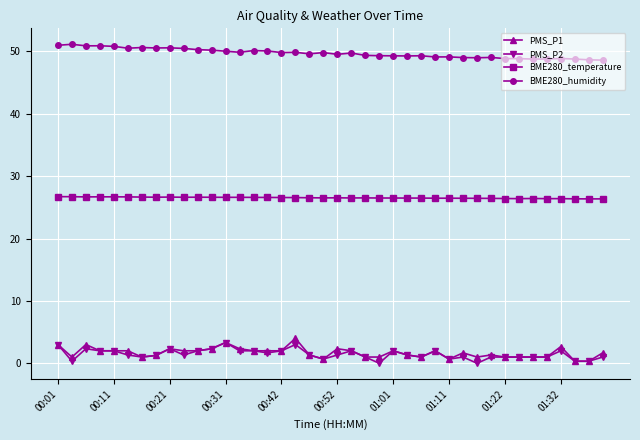

True or false: BME280_humidity and PMS_P2 cross at least once.

False